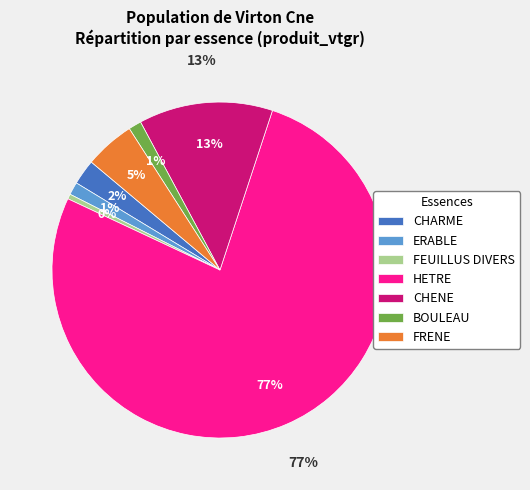

Is FEUILLUS DIVERS the majority of the pie?

No